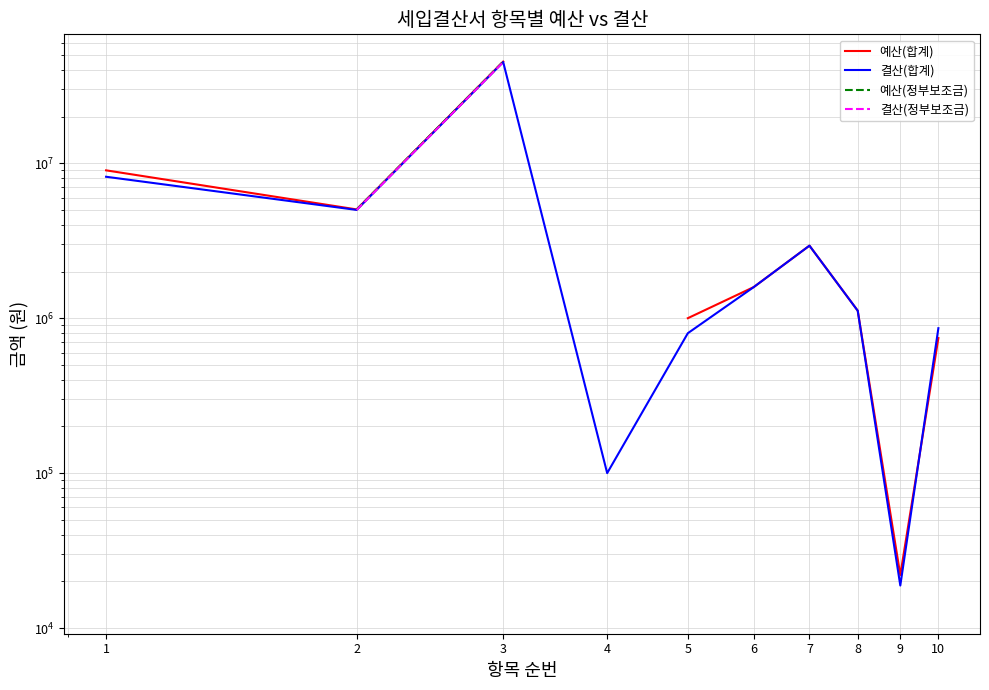

At how many categories does at least one series exceed 26304964?

1